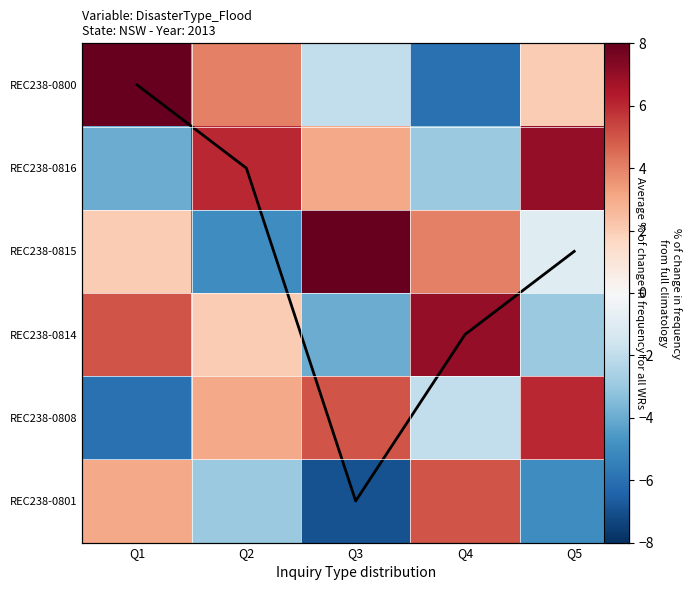

The REC238-0801 series shows -4.4 at Q2. True or false?

False